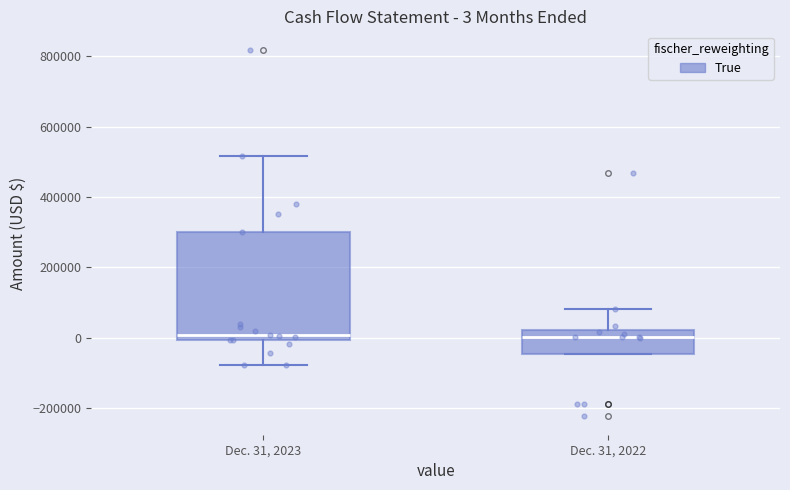

Which box is the tallest, from its lower edge to its upper edge?

Dec. 31, 2023